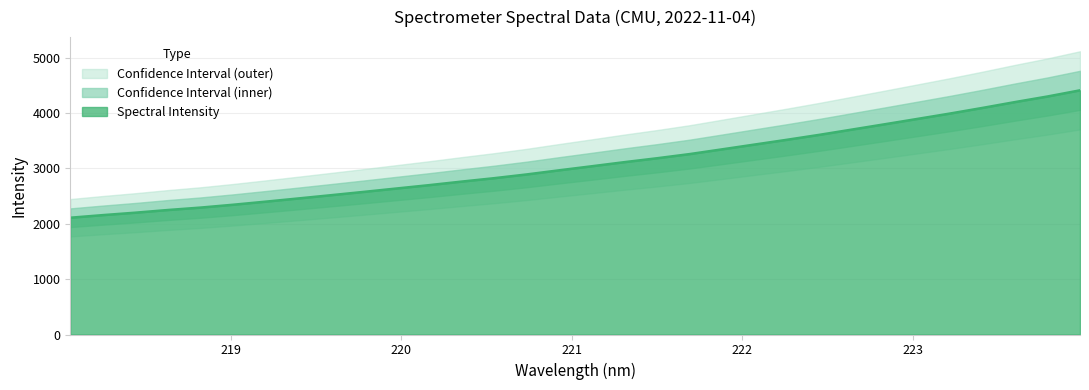

List the labels in order of value, smallest first.

218.0596, 218.2508, 218.442, 218.6332, 218.8244, 219.0156, 219.2067, 219.3979, 219.589, 219.7801, 219.9712, 220.1623, 220.3533, 220.5444, 220.7354, 220.9264, 221.1174, 221.3083, 221.4993, 221.6902, 221.8812, 222.0721, 222.263, 222.4538, 222.6447, 222.8355, 223.0264, 223.2172, 223.408, 223.5987, 223.7895, 223.9802